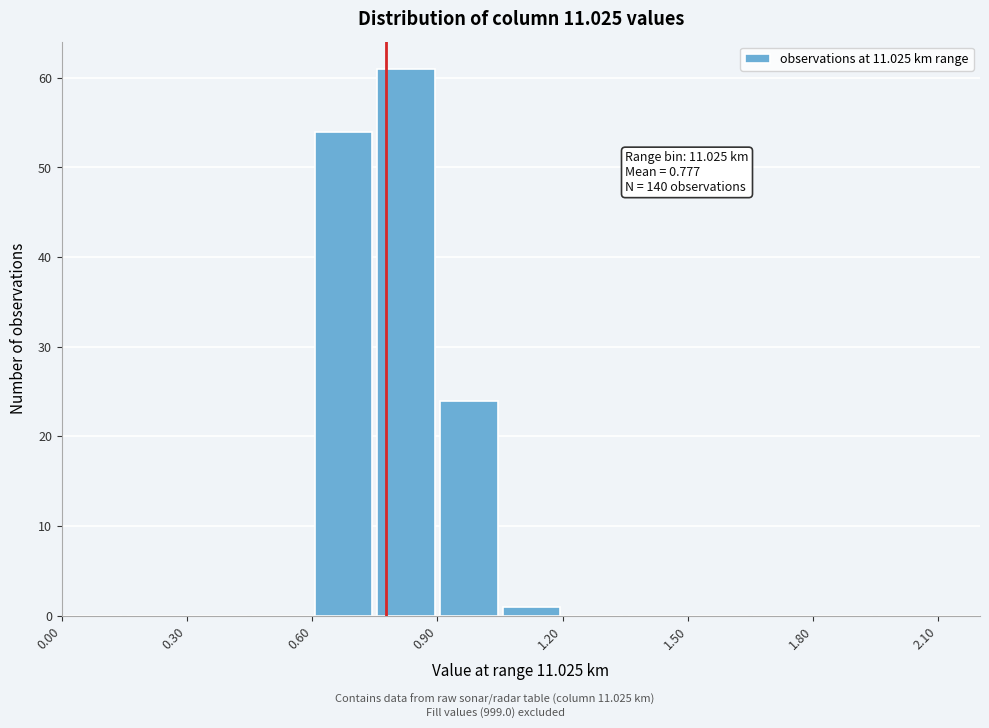

Around what value on the x-axis is the tallest bar? Give the approximate position of its centre, as read against the axis.

0.85